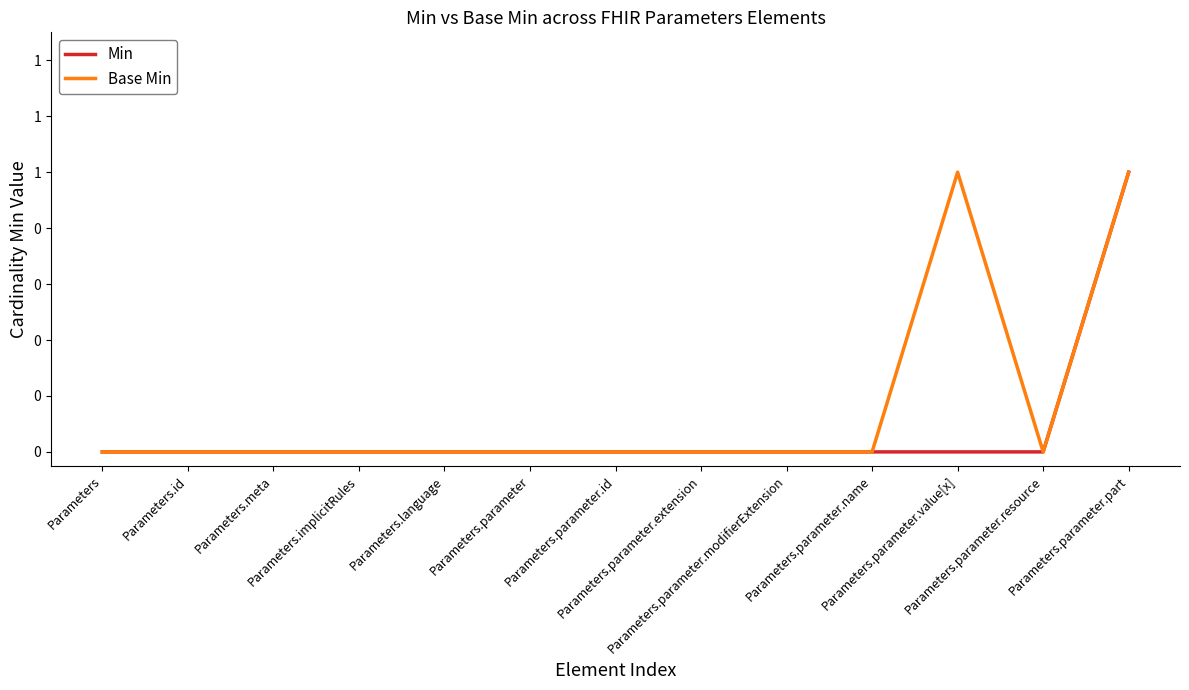

List the series in order of their peak value, lowest first.

Min, Base Min